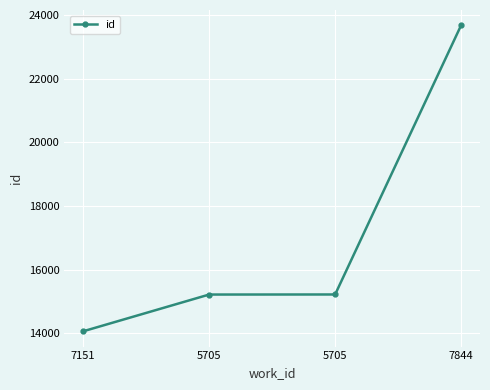

What is the difference between the maximum and minimum values?

9611